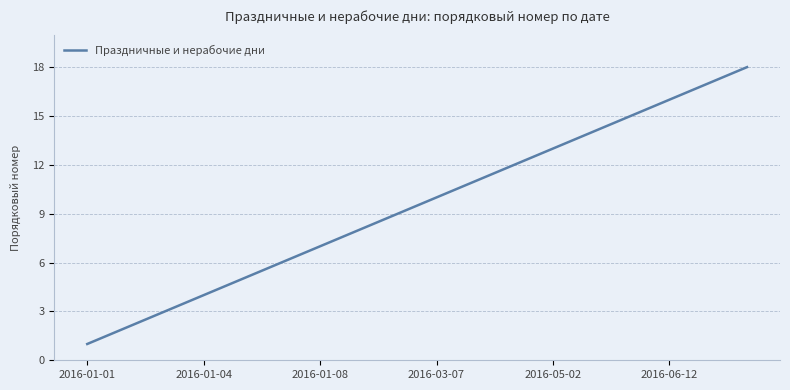

What is the average value?

10